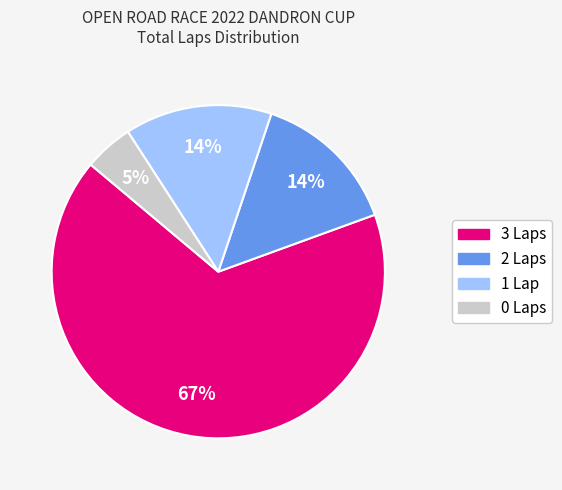

Which category has the biggest portion of the pie?

3 Laps